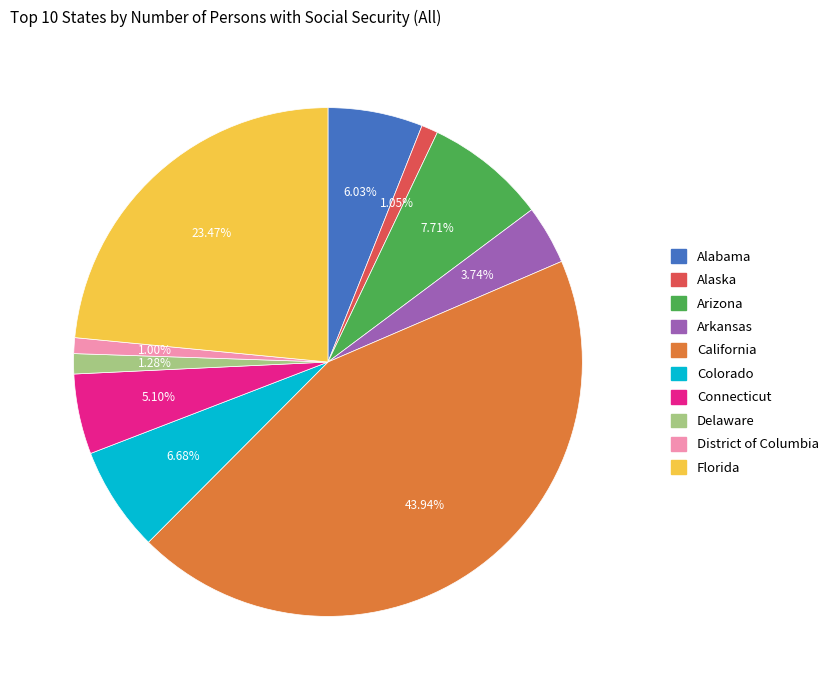

What is the largest slice in the pie chart?

California